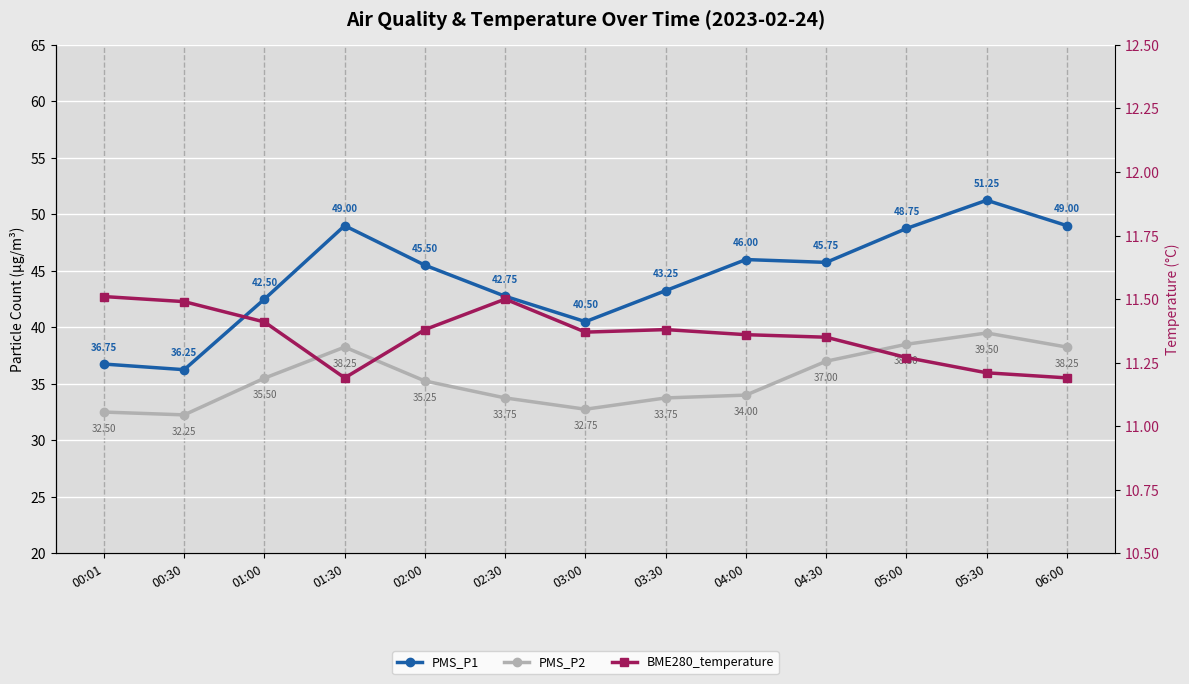

What is the sum of all BME280_temperature values?

147.6